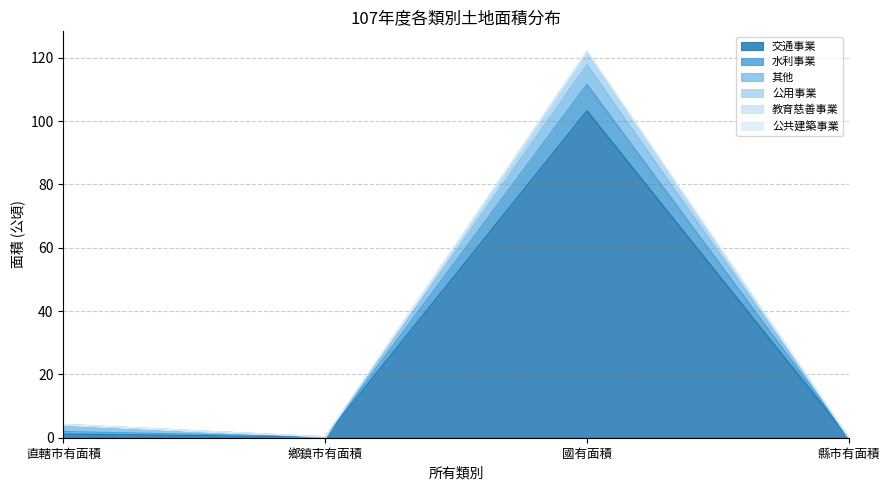

True or false: 水利事業 and 公共建築事業 intersect in this chart.

False